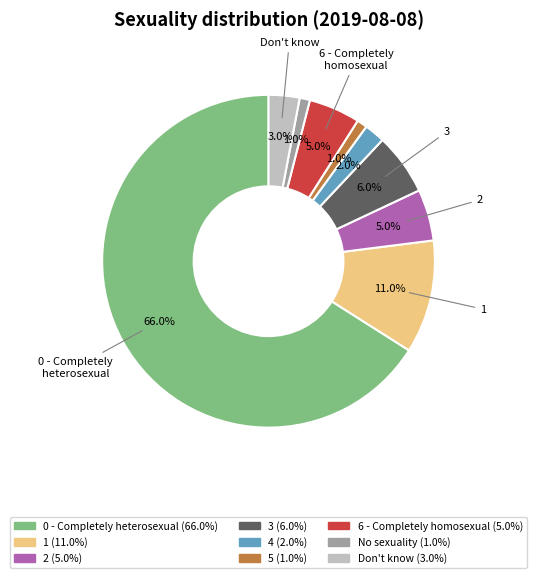

Is No sexuality the majority of the pie?

No